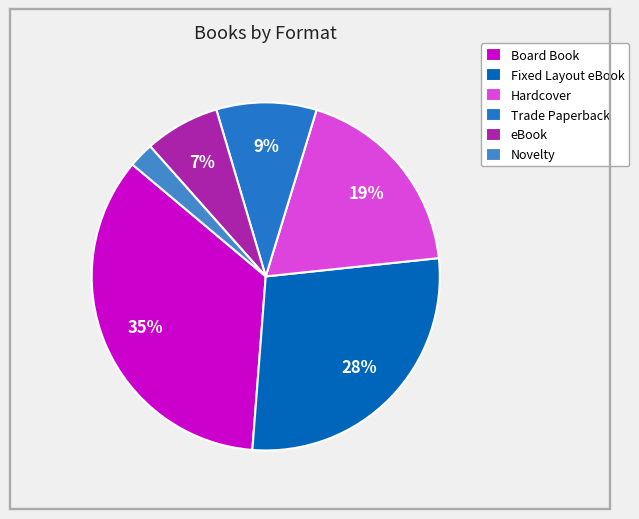

How many slices are in this pie chart?

6